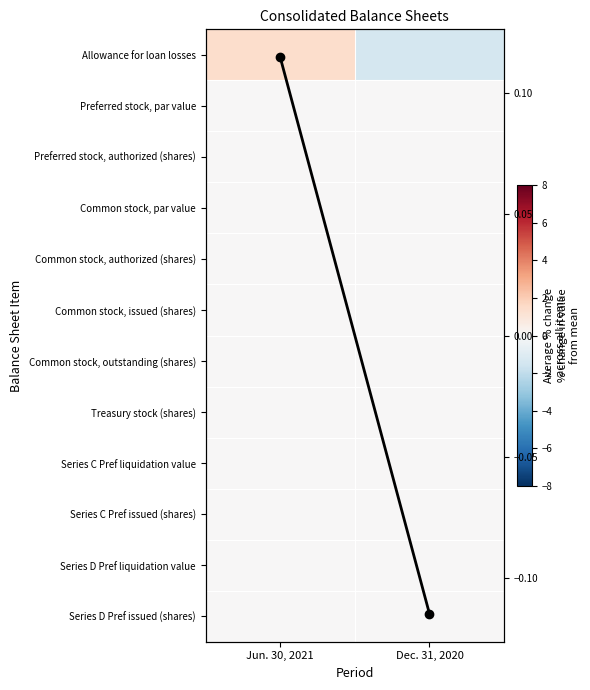

How many distinct data groups are displayed?

13